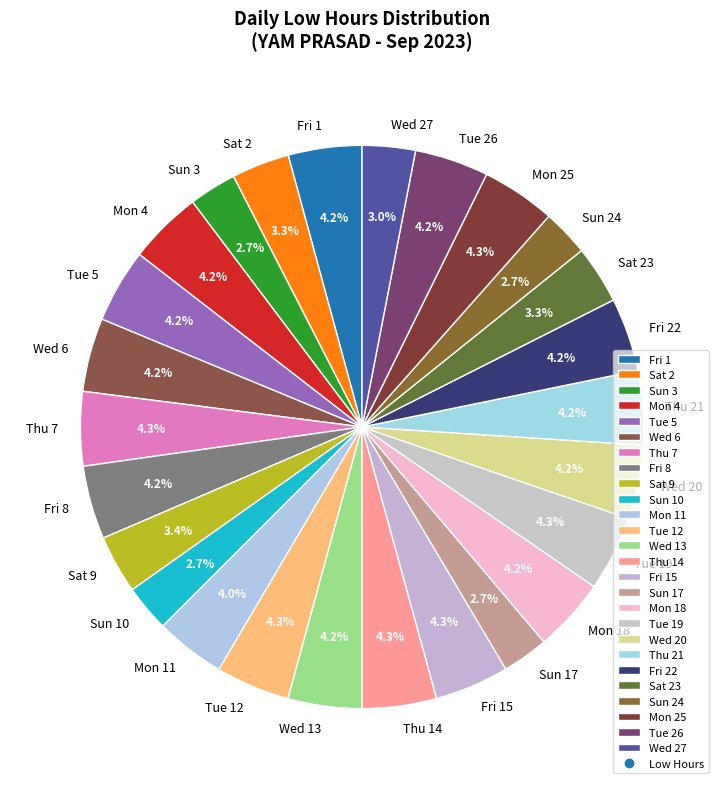

The Wed 13 slice represents 4% of the pie. True or false?

True